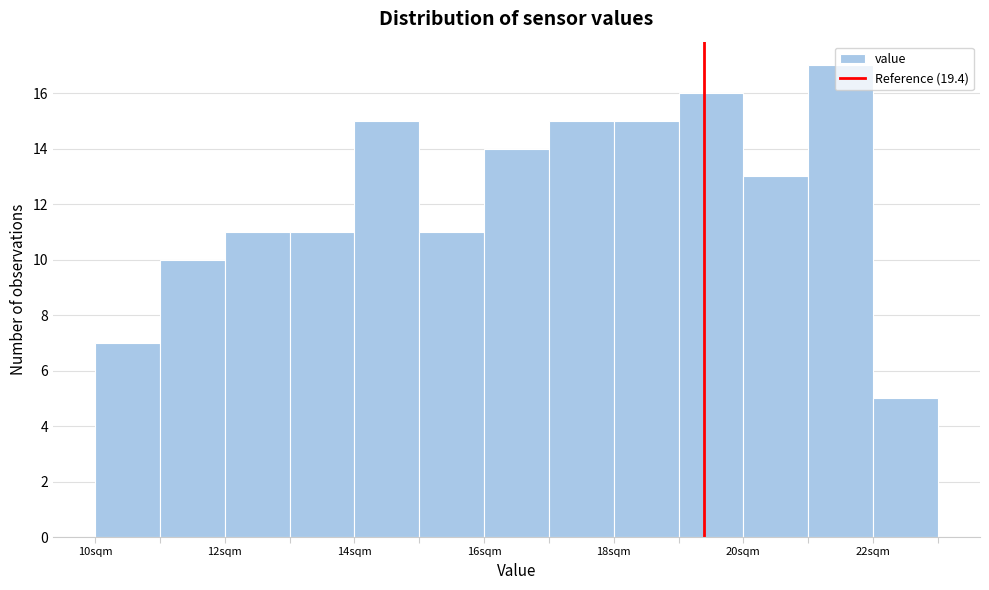

Reading left to right, list every bar in this chart as the range it spans on the x-axis followed by its height. The values are not printed on the chart, so give them approximately, as read against the axis.

10 to 11: 7
11 to 12: 10
12 to 13: 11
13 to 14: 11
14 to 15: 15
15 to 16: 11
16 to 17: 14
17 to 18: 15
18 to 19: 15
19 to 20: 16
20 to 21: 13
21 to 22: 17
22 to 23: 5